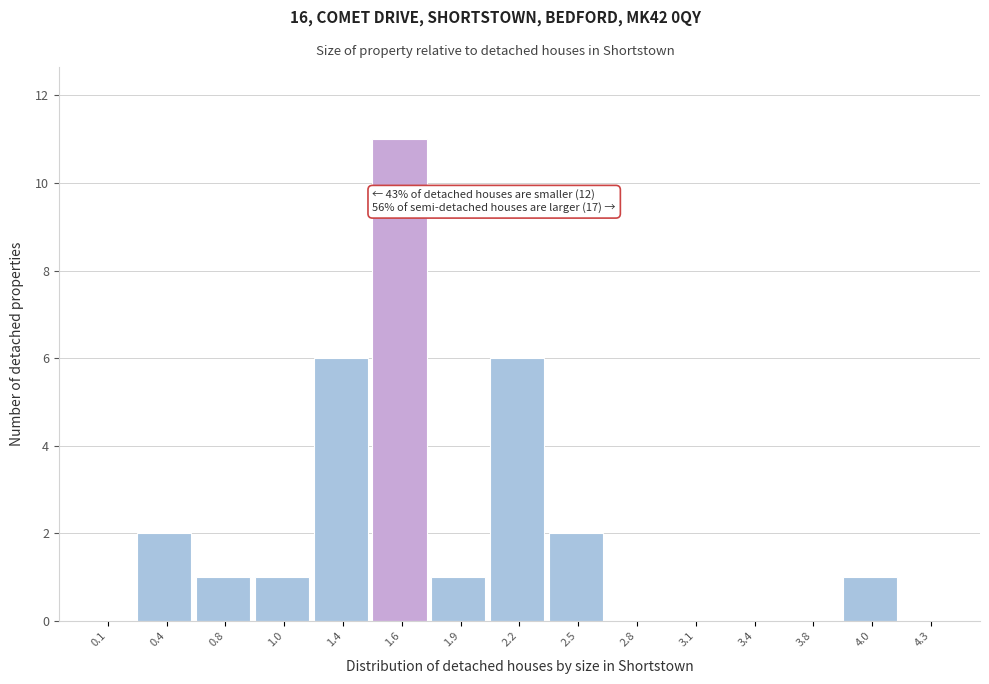

Reading right to left, transcribe all the data shown in this chart.

4.3=0	4.0=1	3.8=0	3.4=0	3.1=0	2.8=0	2.5=2	2.2=6	1.9=1	1.6=11	1.4=6	1.0=1	0.8=1	0.4=2	0.1=0